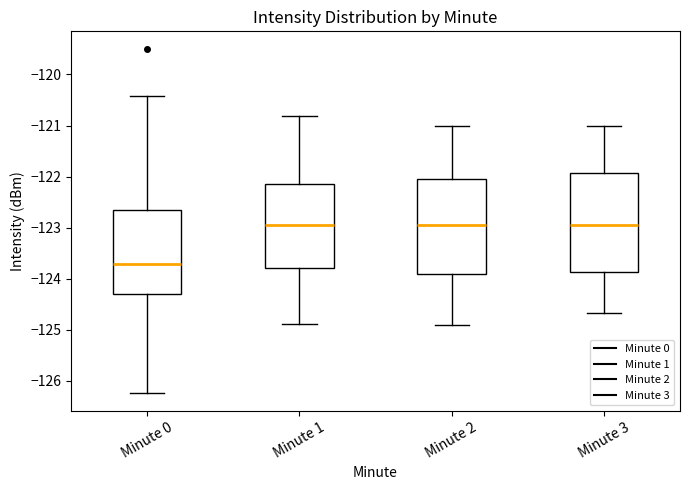

Reading left to right, transcribe this box plot: for each box, give where its median line is, the range the box spans, and where its two whiskers end, as read against the y-axis. The values are not printed on the chart, so give them approximately, as read against the axis.

Minute 0: median -123.7, box -124.3 to -122.7, whiskers -126.2 to -120.4
Minute 1: median -123.0, box -123.8 to -122.2, whiskers -124.9 to -120.8
Minute 2: median -123.0, box -123.9 to -122.0, whiskers -124.9 to -121.0
Minute 3: median -123.0, box -123.9 to -121.9, whiskers -124.7 to -121.0